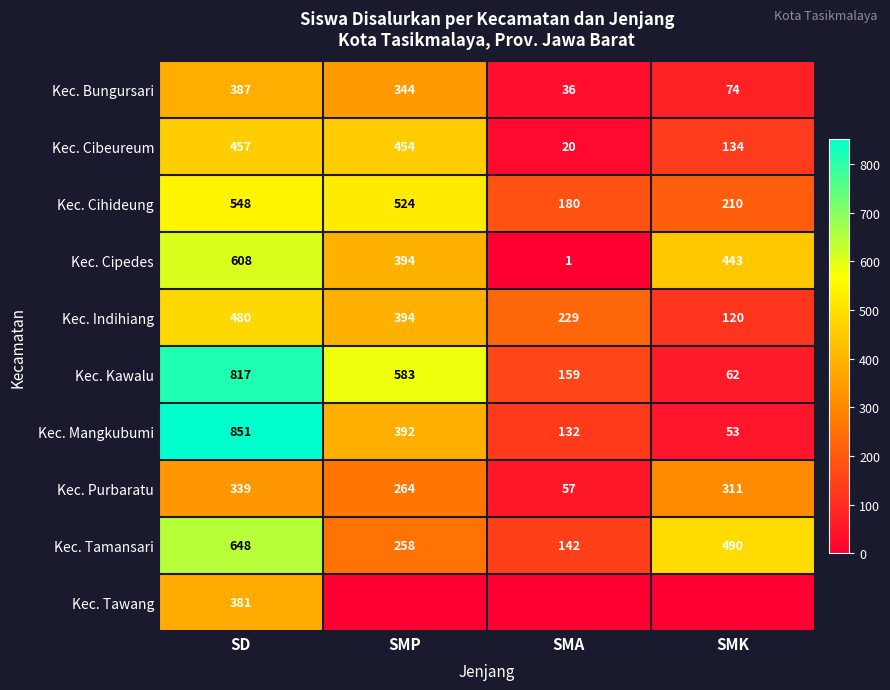

Which category has the lowest value in the Kec. Bungursari series?

SMA